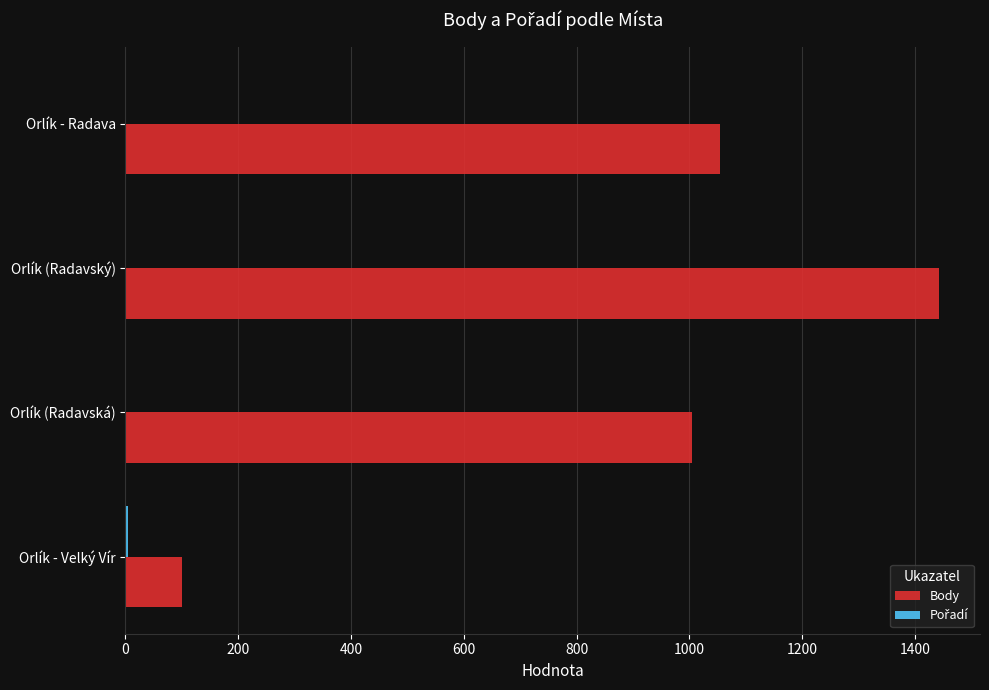

Where is Body nearest to the value 772?

Orlík (Radavská)